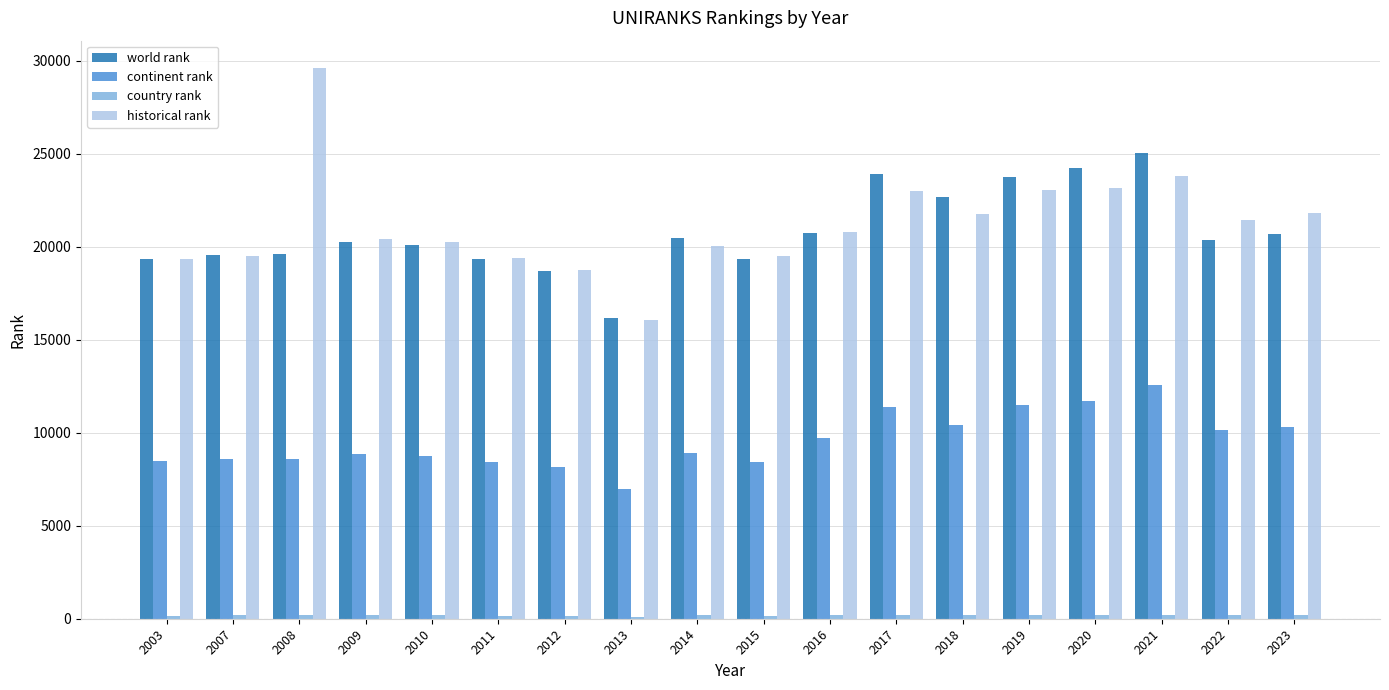

The value of world rank at 2012 is 32897. True or false?

False